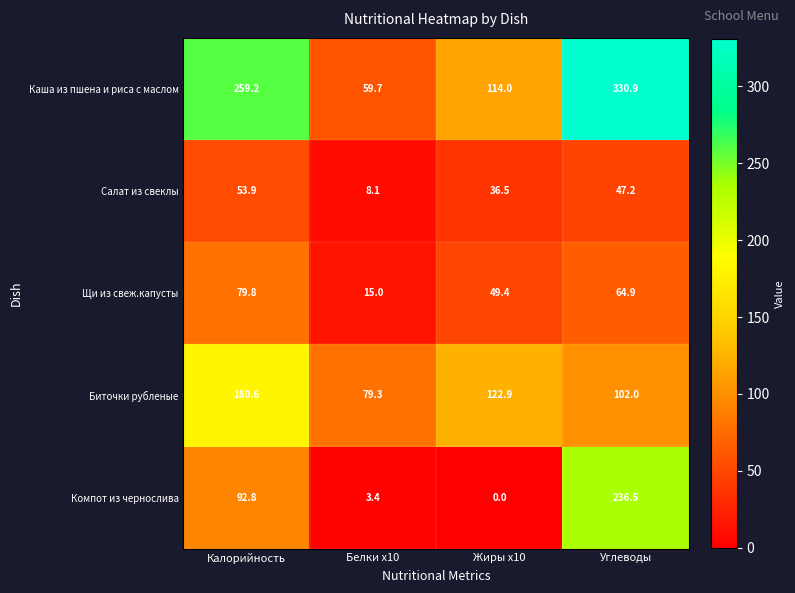

List the series in order of their peak value, highest first.

Каша из пшена и риса с маслом, Компот из чернослива, Биточки рубленые, Щи из свеж.капусты, Салат из свеклы